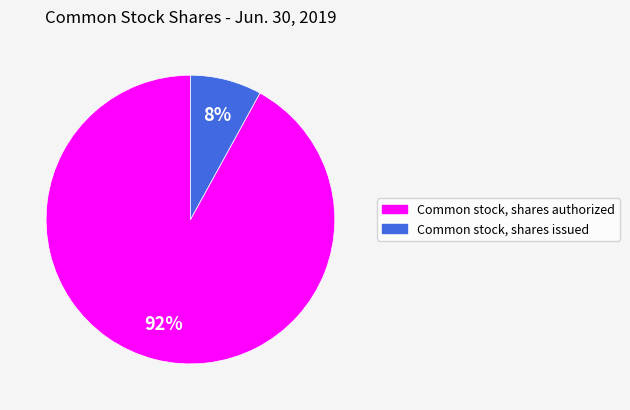

Which category has the biggest portion of the pie?

Common stock, shares authorized